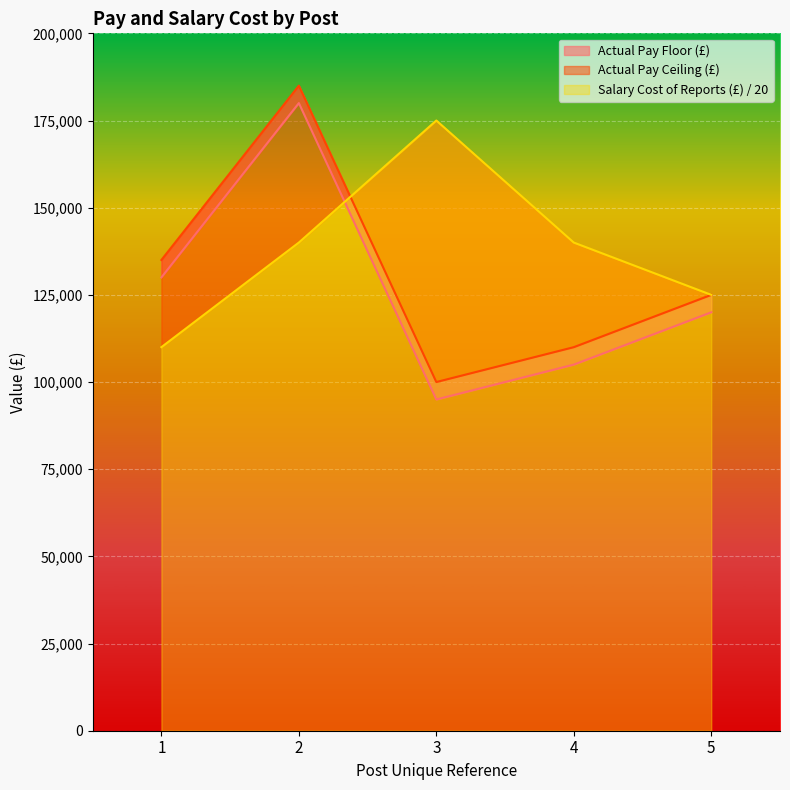

Reading right to left, extract all data points from this chart.

Actual Pay Floor (£): 5=120000	4=105000	3=95000	2=180000	1=130000
Actual Pay Ceiling (£): 5=124999	4=109999	3=99999	2=184999	1=134999
Salary Cost of Reports (£): 5=125000	4=140000	3=175000	2=140000	1=110000